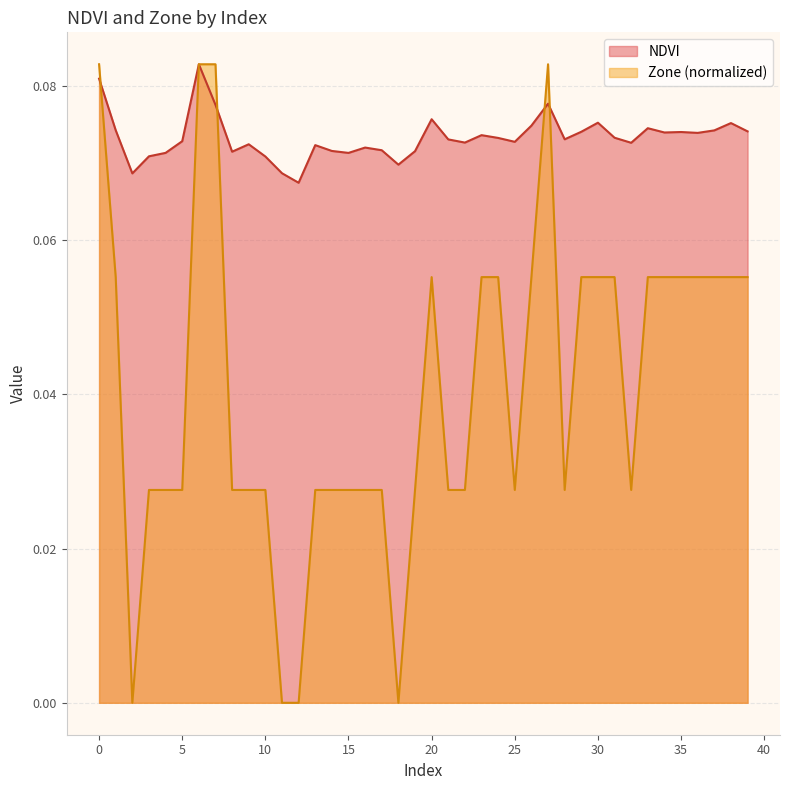

Does the chart display data point markers on the line(s)?

No